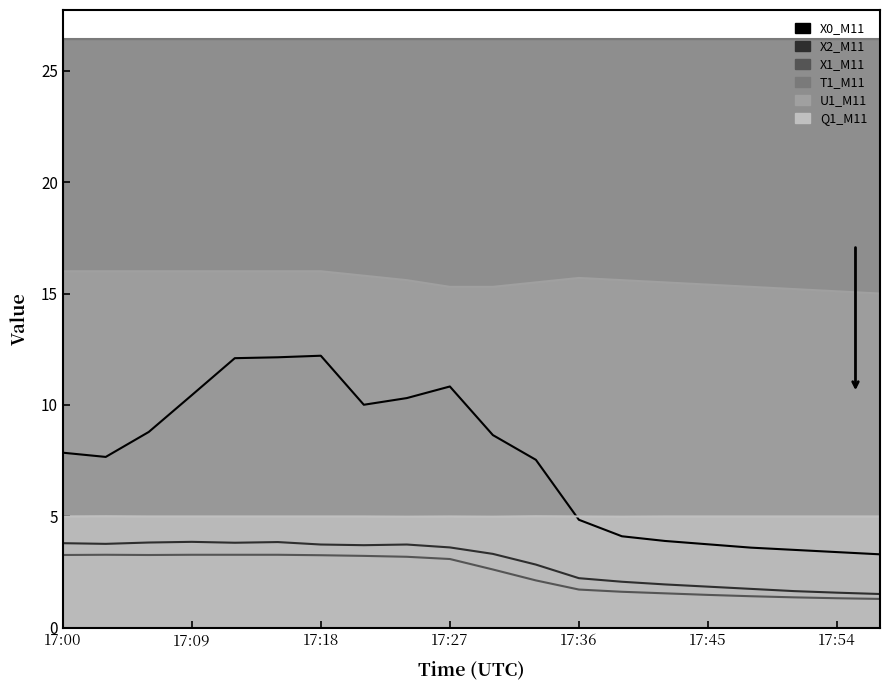

At which category does Q1_M11 reach its first local peak?

17:03